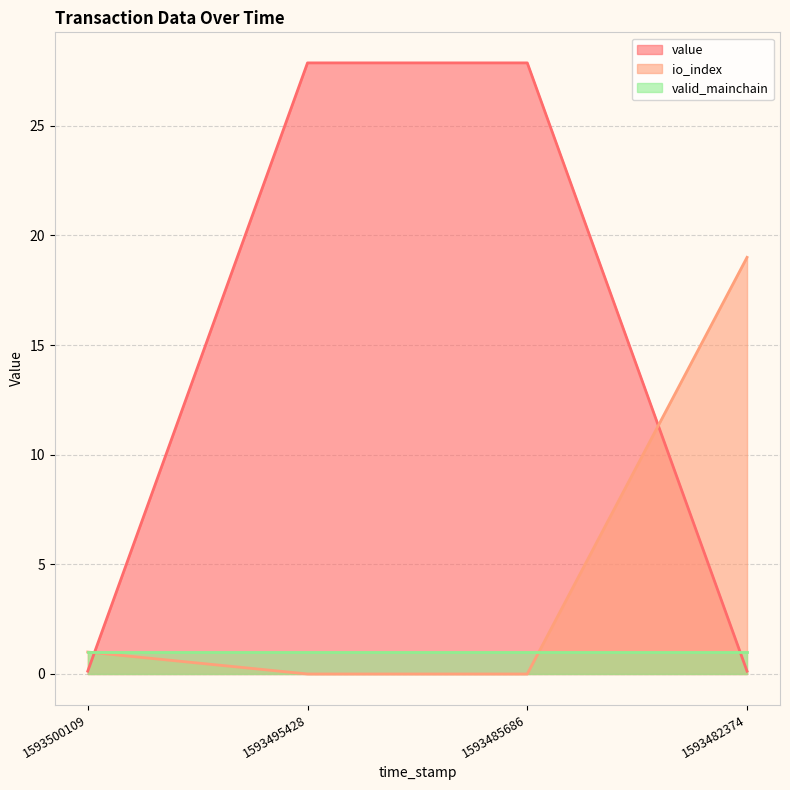

At how many categories does at least one series exceed 23?

2